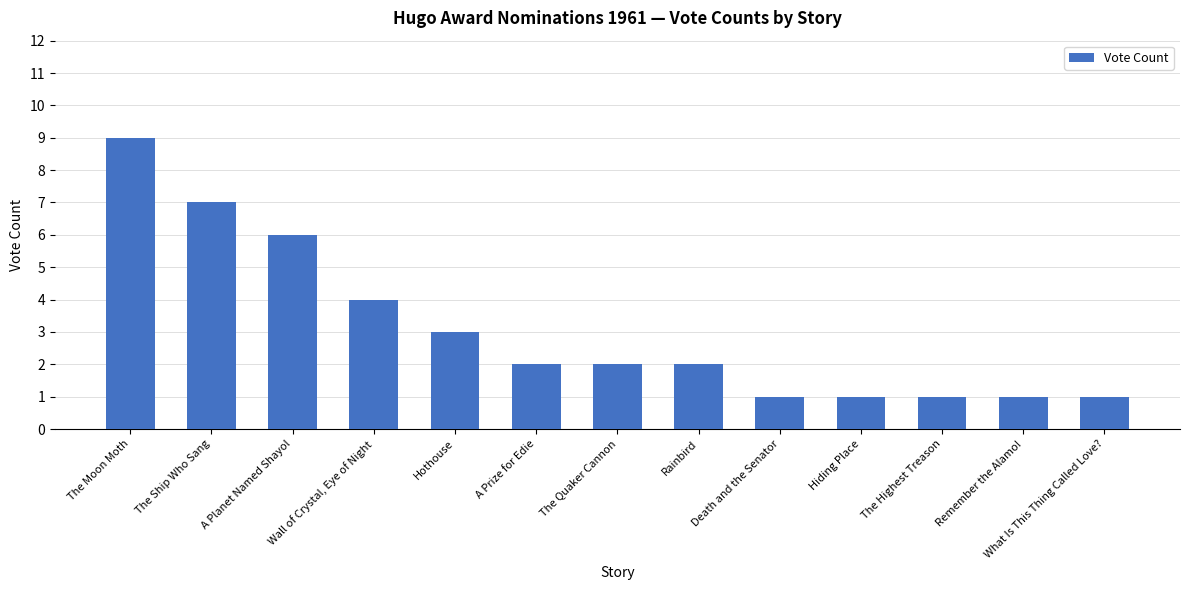

Which category has the highest value across all series?

The Moon Moth